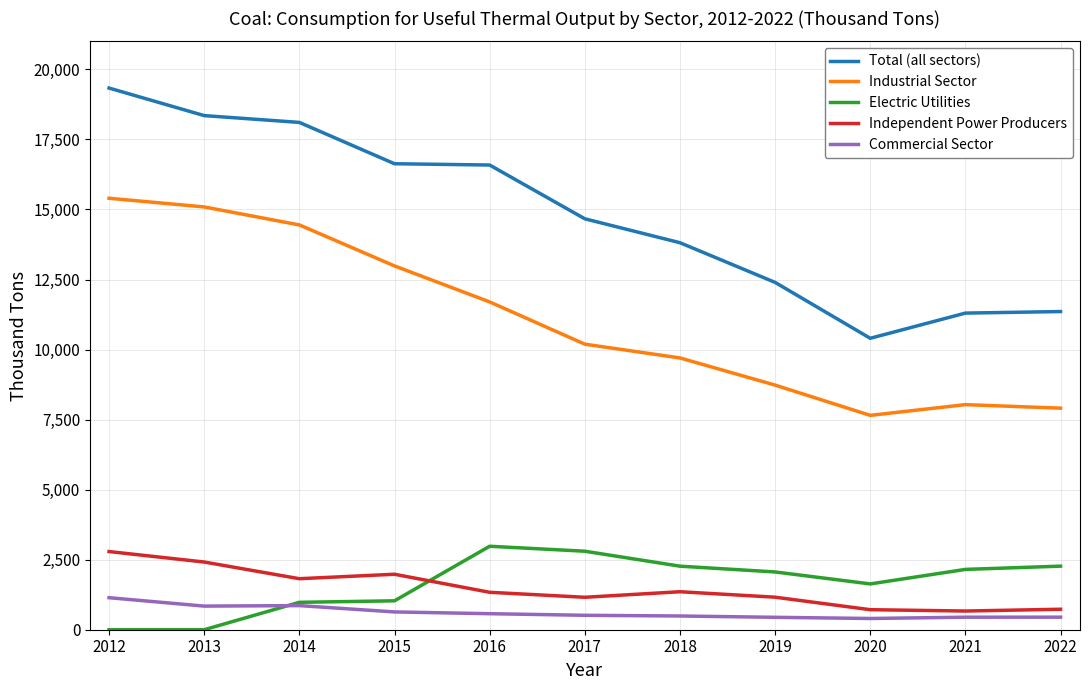

Rank the series at 2013 from lowest to highest value.

Electric Utilities, Commercial Sector, Independent Power Producers, Industrial Sector, Total (all sectors)